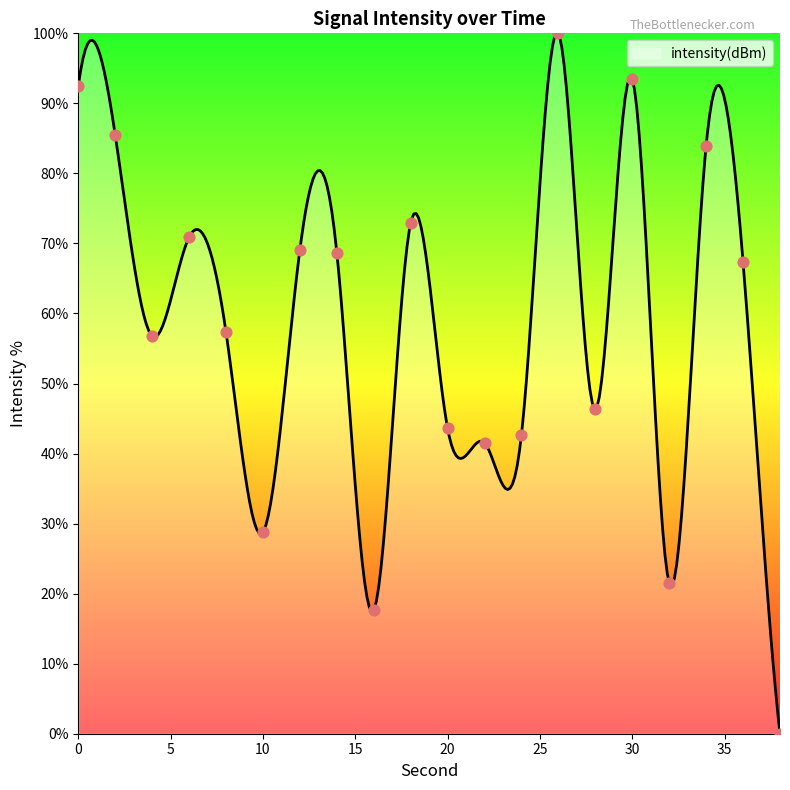

Which has a higher value, 8 or 2?

2